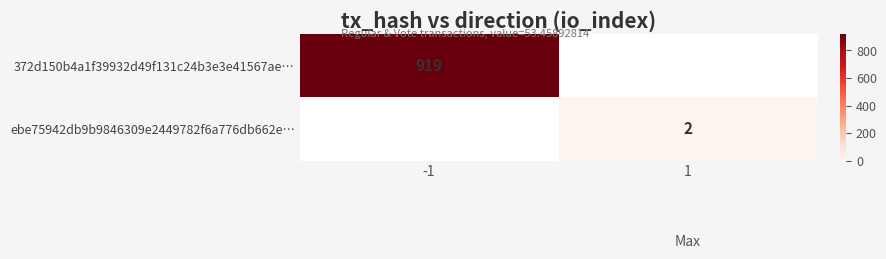

The value of ebe75942db9b9846309e2449782f6a776db662e… at 1 is 2. True or false?

True